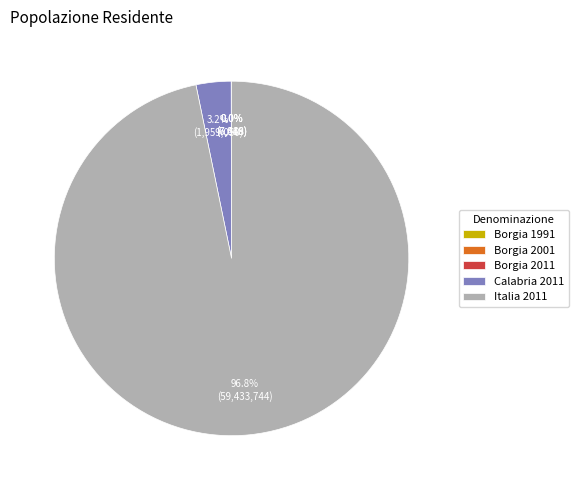

What is the majority slice?

Italia 2011